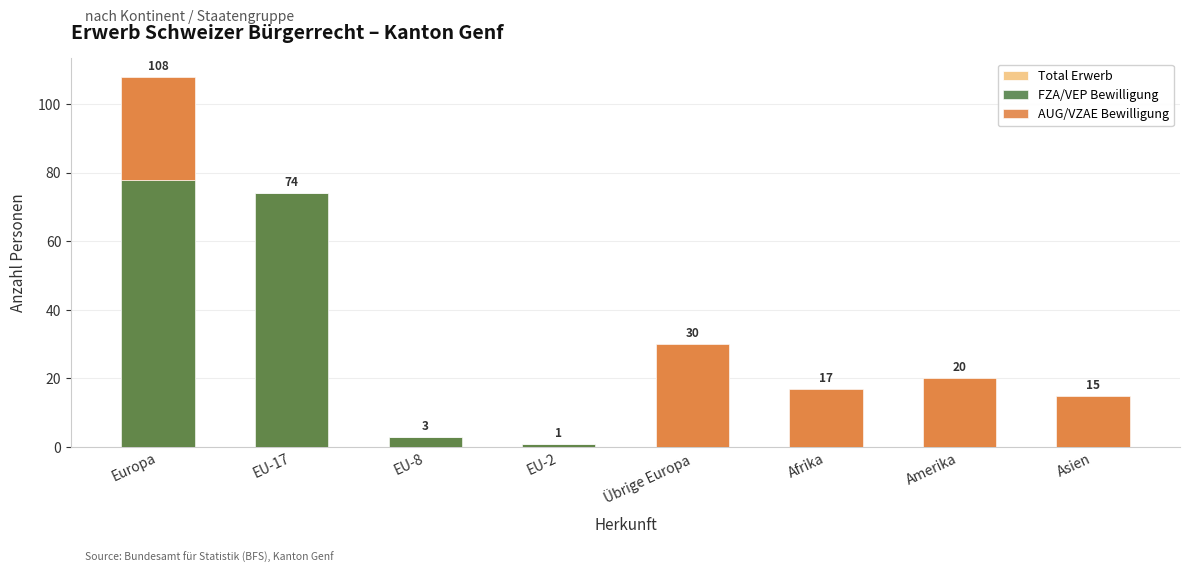

True or false: Total Erwerb has a value of 30 at Übrige Europa.

True